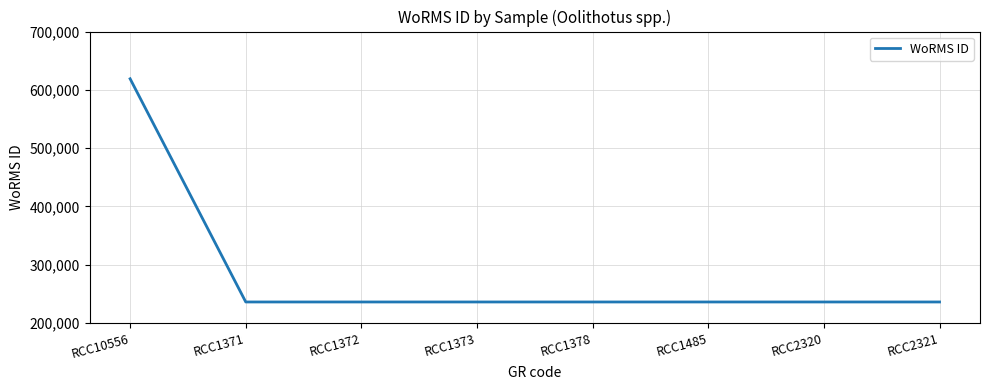

The value at RCC1372 is 235962. True or false?

True